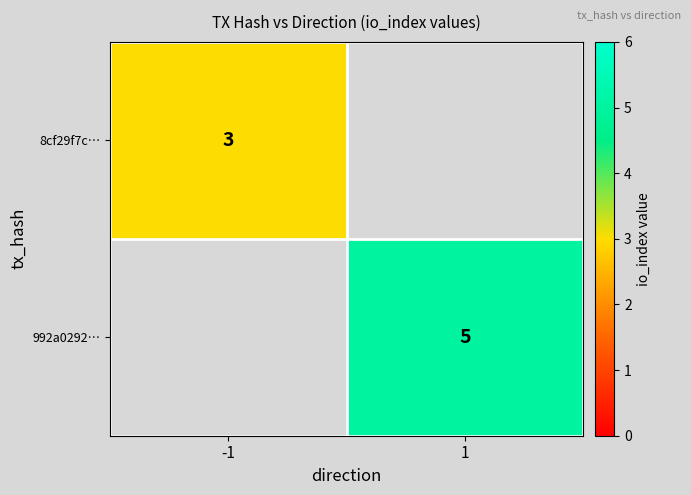

Count the number of categories in the chart.

2